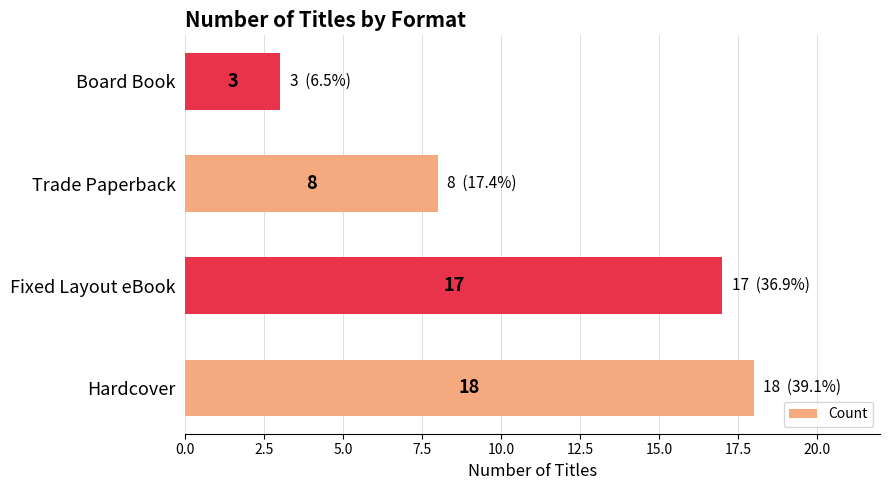

List the labels in order of value, largest first.

Hardcover, Fixed Layout eBook, Trade Paperback, Board Book